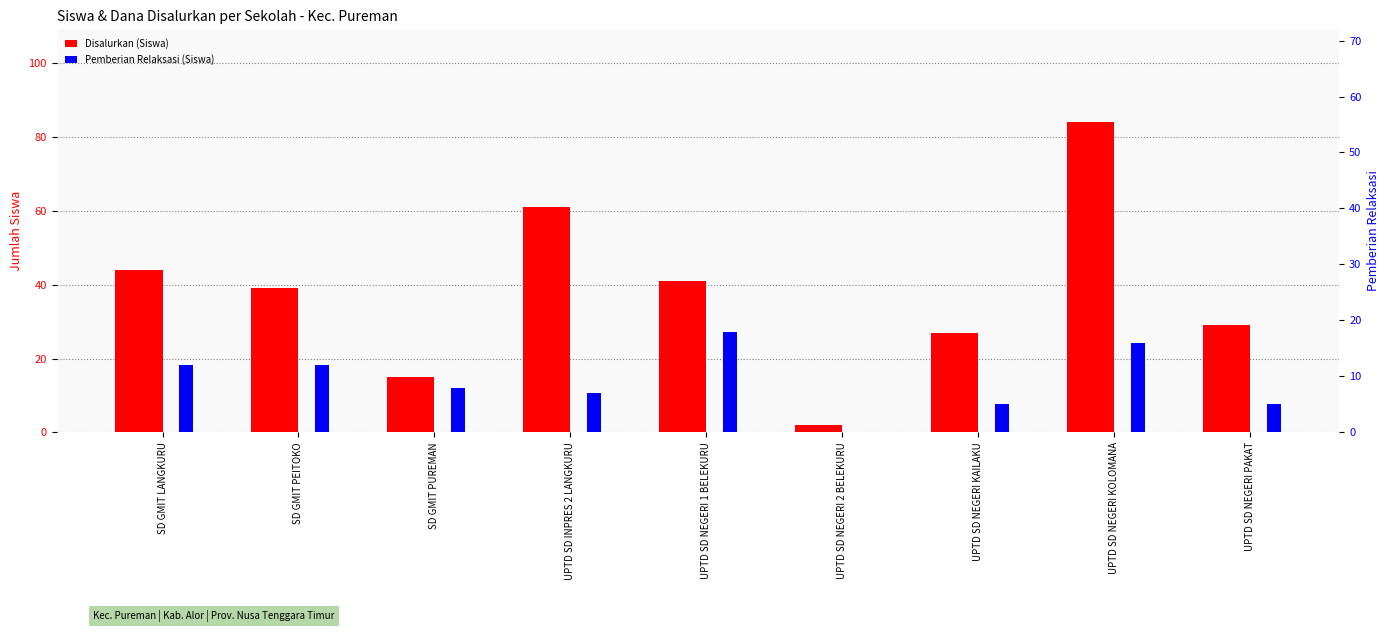

Are the bars horizontal?

No